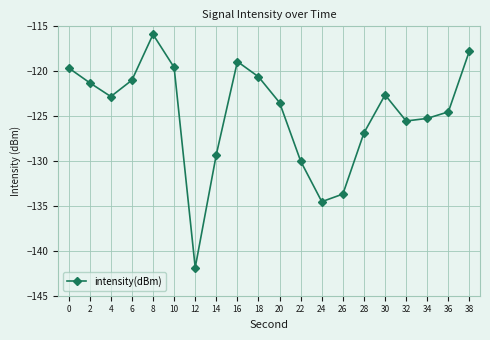

Reading left to right, transcribe all the data shown in this chart.

0=-119.6	2=-121.3	4=-122.8	6=-121.0	8=-115.9	10=-119.6	12=-141.9	14=-129.3	16=-118.9	18=-120.6	20=-123.5	22=-130.0	24=-134.5	26=-133.7	28=-126.9	30=-122.6	32=-125.5	34=-125.3	36=-124.5	38=-117.7